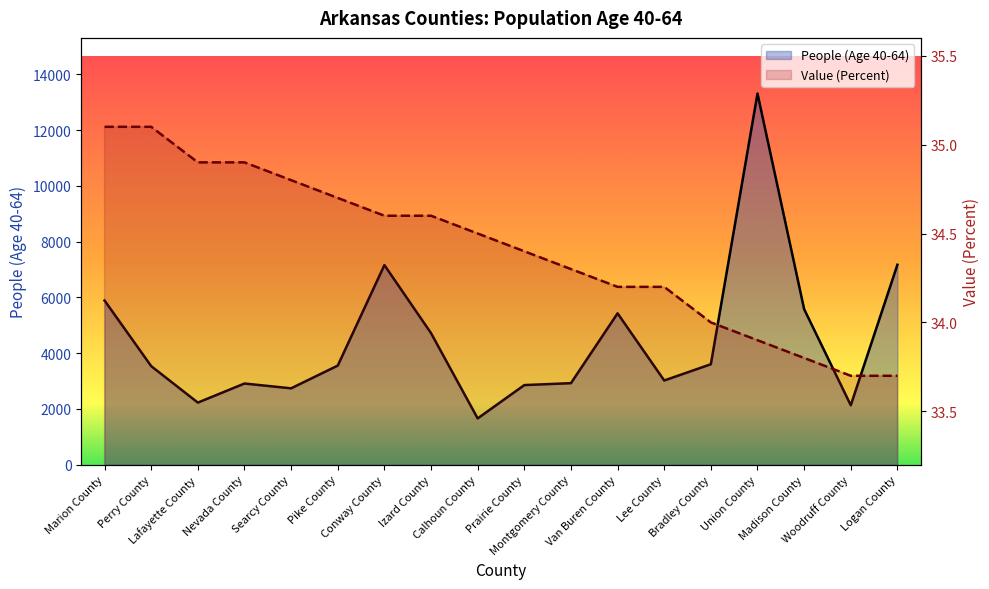

What is the spread (max minus min) of values at Madison County?

5545.2